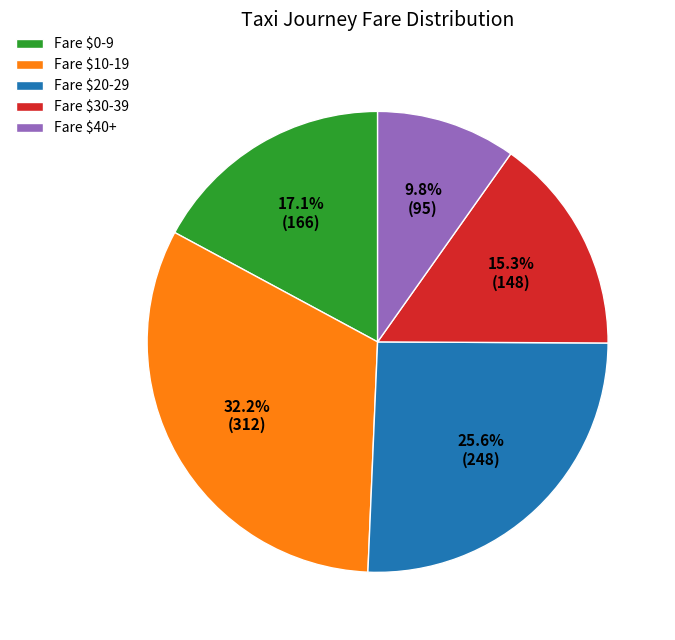

Is Fare $0-9 the majority of the pie?

No